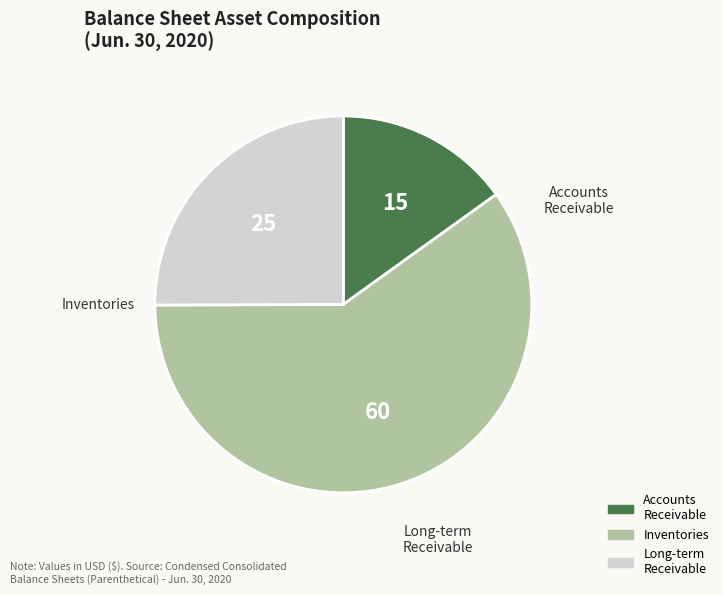

How many segments does this pie chart have?

3